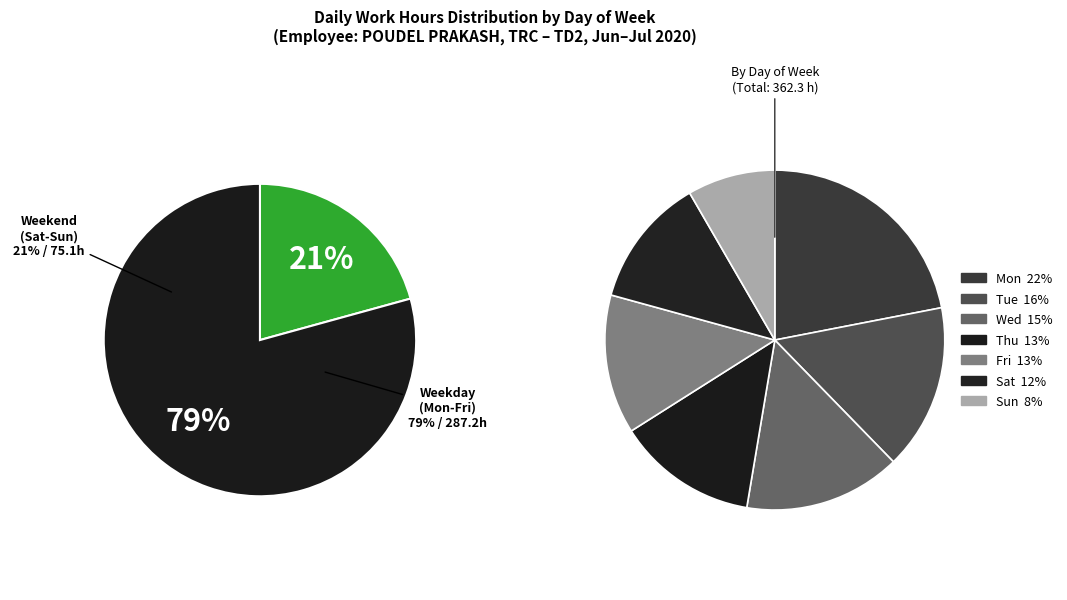

What is the change in value from Mon to Tue?

-0.1